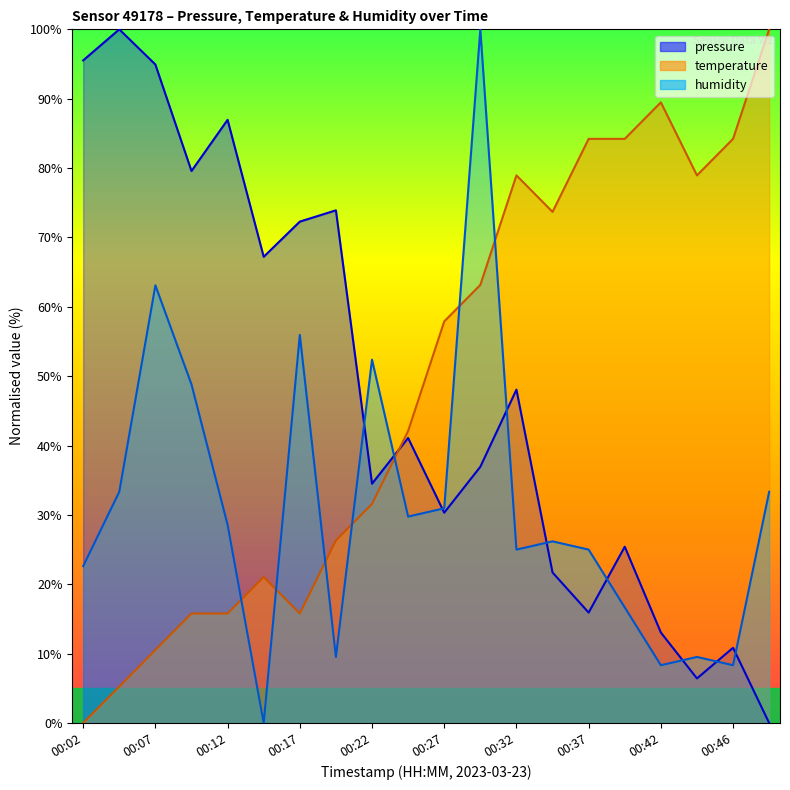

What is the total value across all series at 00:42?

110.9